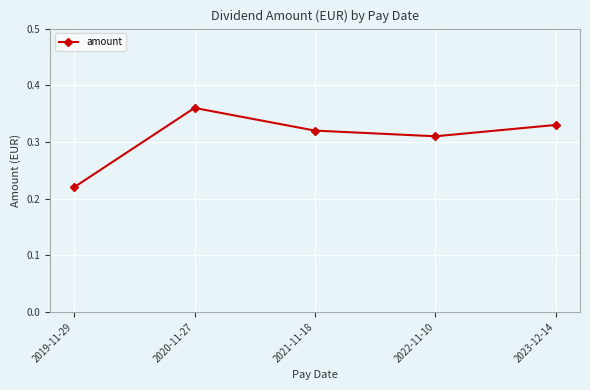

What is the sum of all values?

1.5